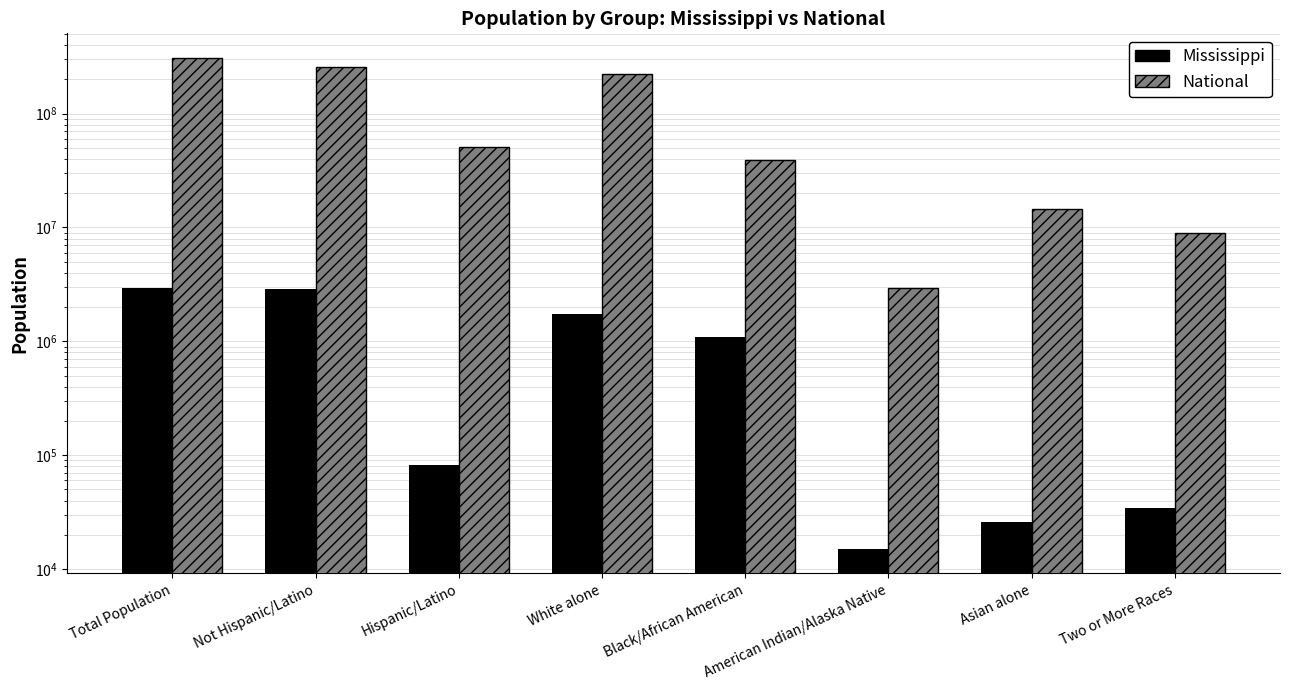

What is the approximate value of National at Hispanic/Latino, to the nearest 100?

50477600